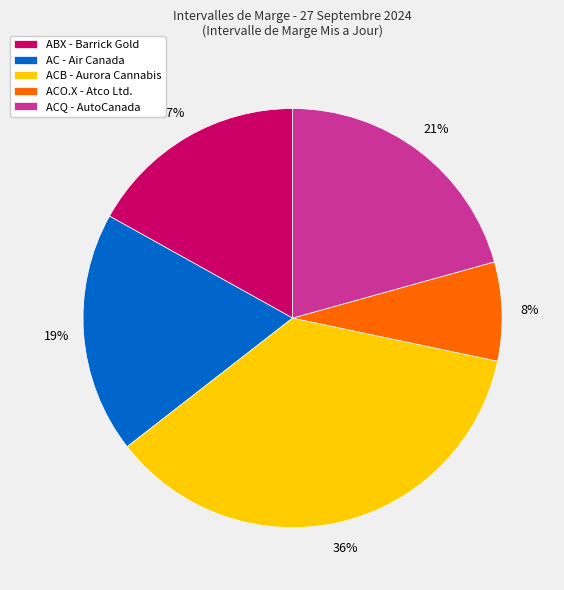

Is the sum of AC - Air Canada and ACB - Aurora Cannabis greater than half?

Yes